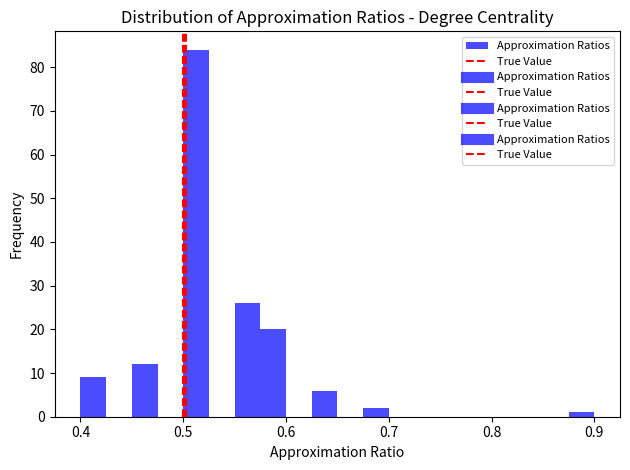

Around what value on the x-axis is the tallest bar? Give the approximate position of its centre, as read against the axis.

0.51